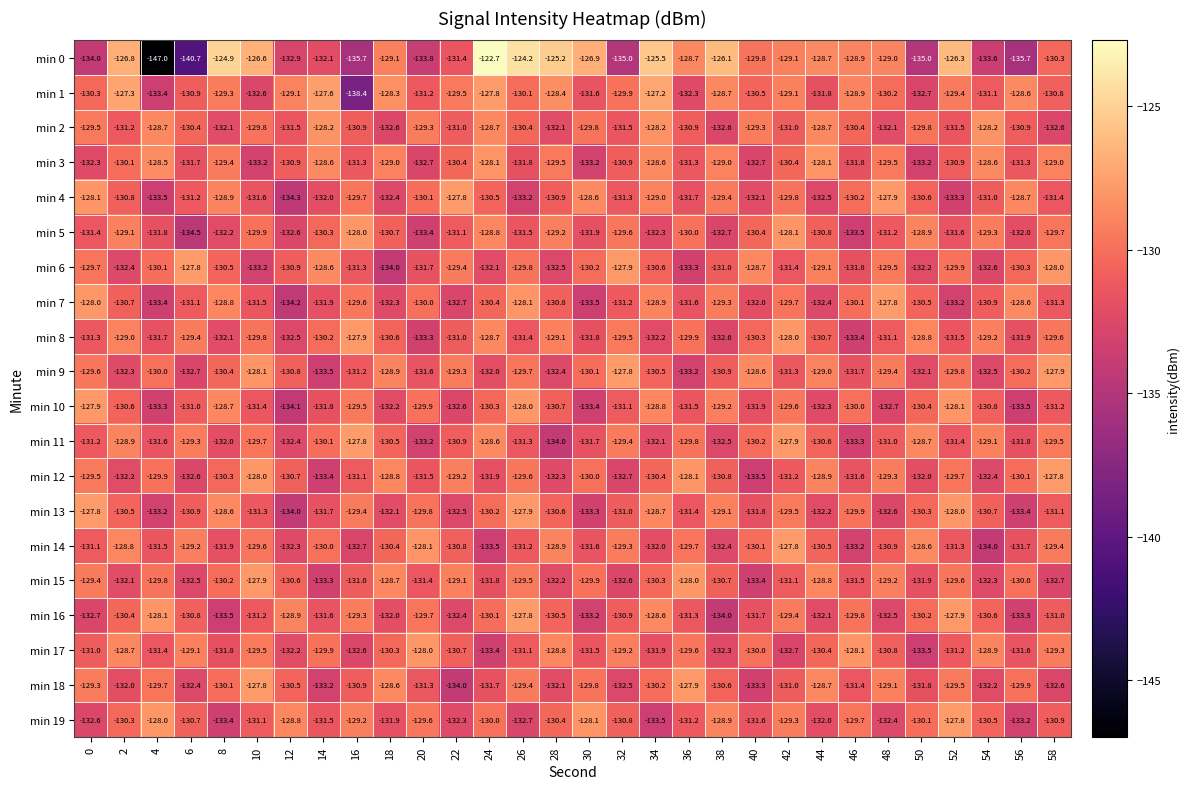

Count the number of categories in the chart.

30